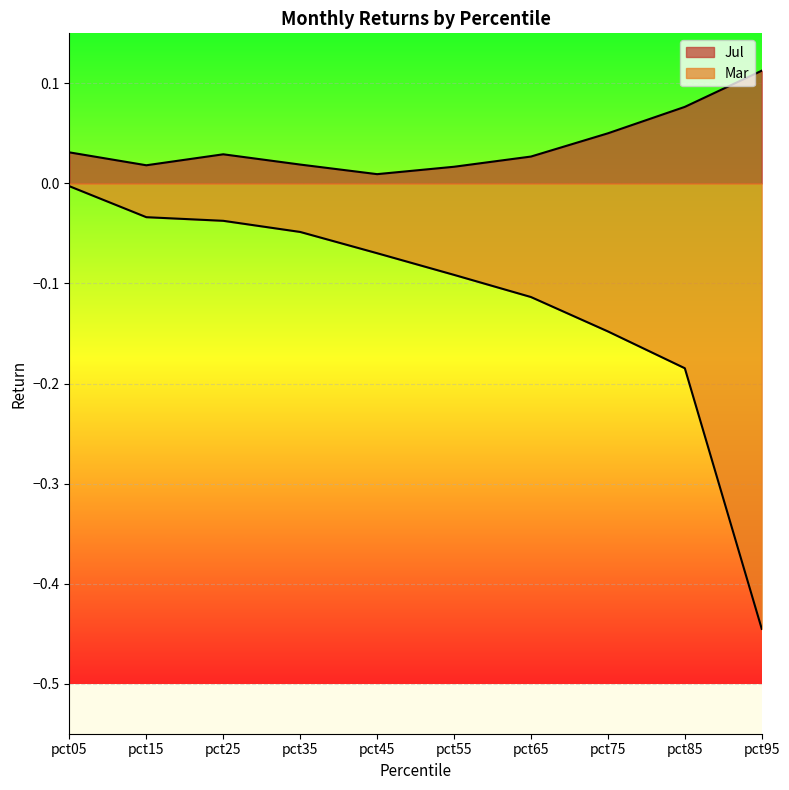

Between pct35 and pct65, which is larger?

pct65